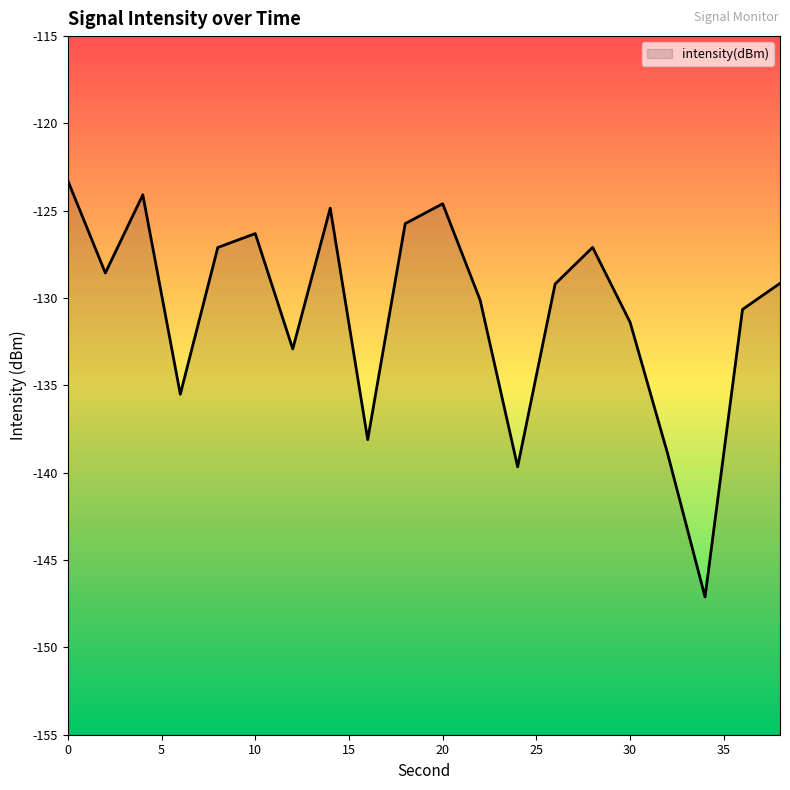

What is the change in value from 8 to 32?

-11.8